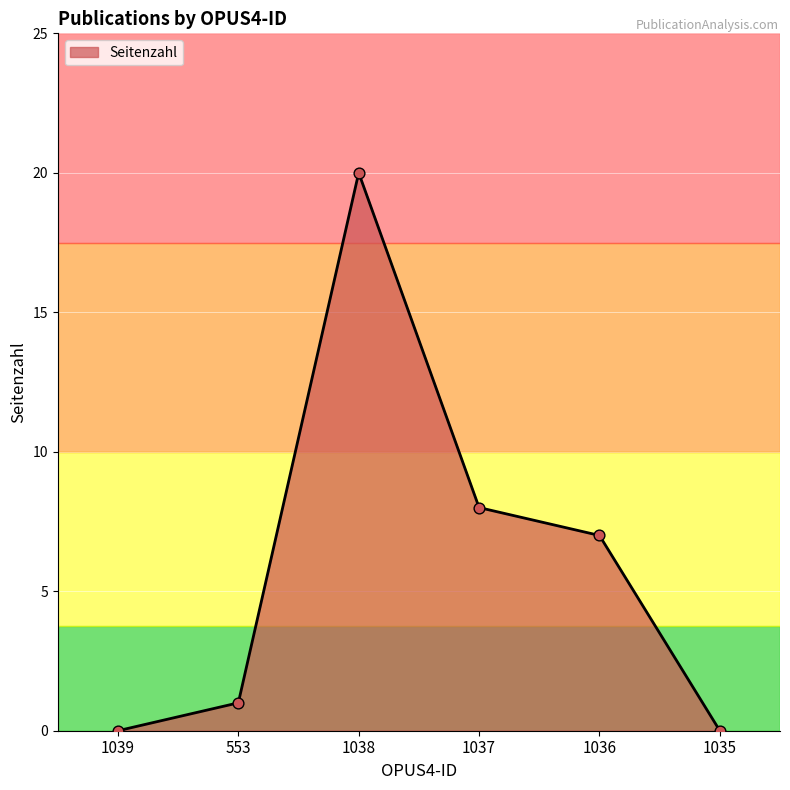

What is the change in value from 1039 to 1036?

+7